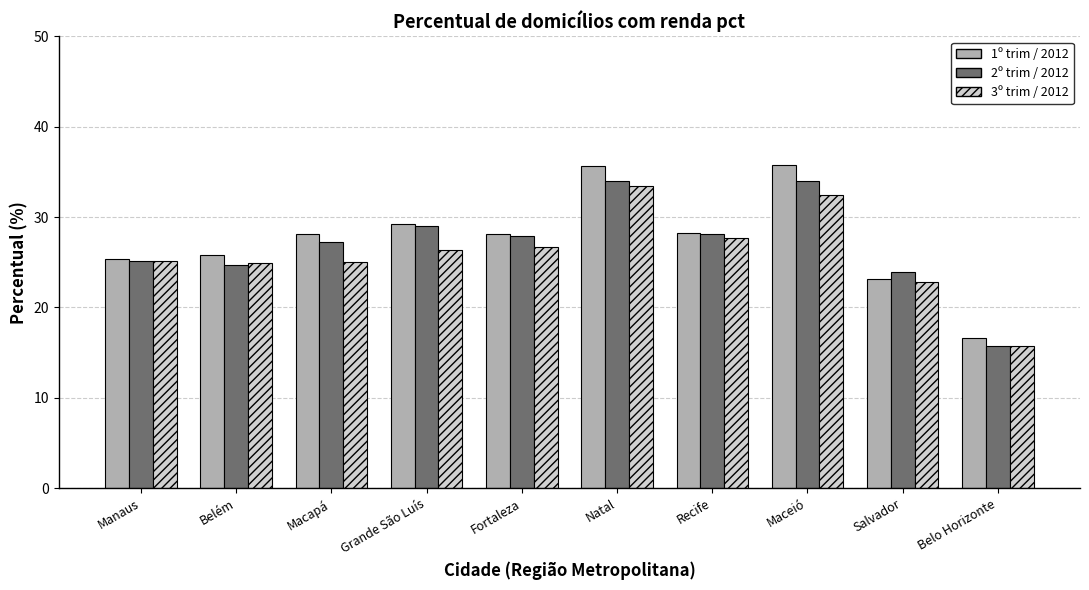

Between Fortaleza and Recife, which series saw the biggest shift?

3º trim / 2012